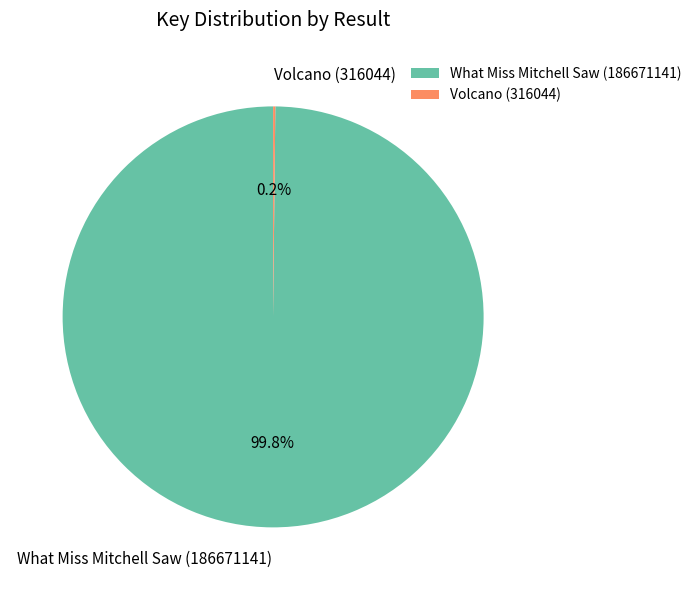

To the nearest percent, what is the difference between the largest and smallest slice percentages?

100%